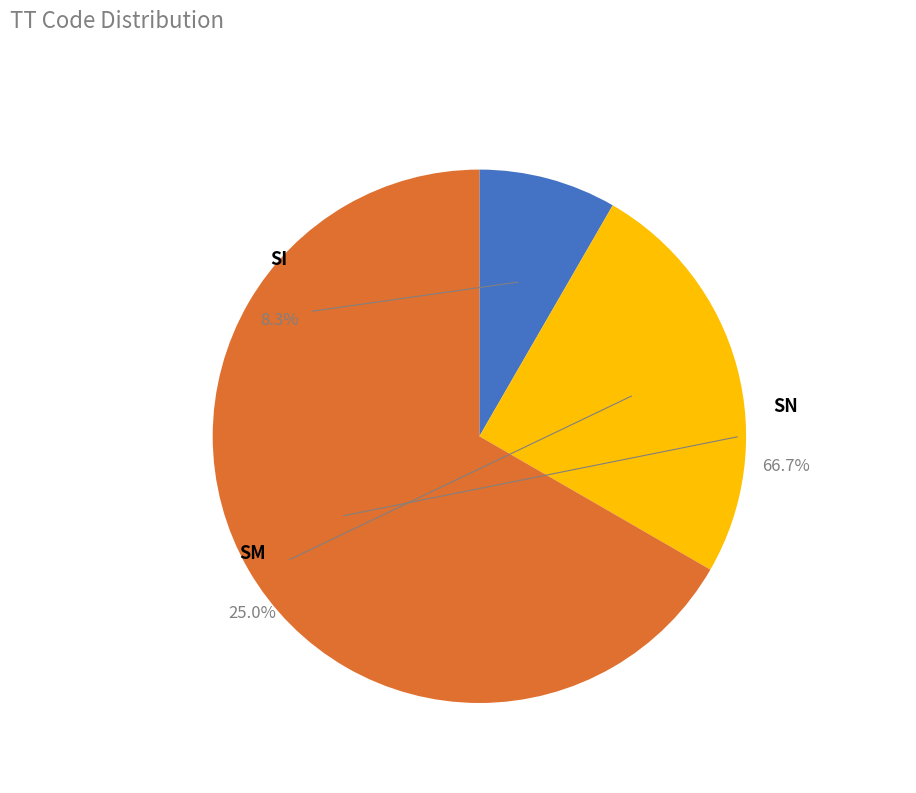

Which category has the smallest portion of the pie?

SI